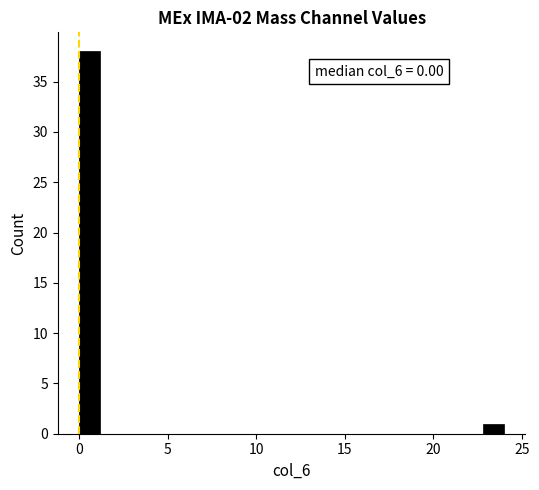

Read against the x-axis, roughly where is the centre of the tallest bar?

0.5